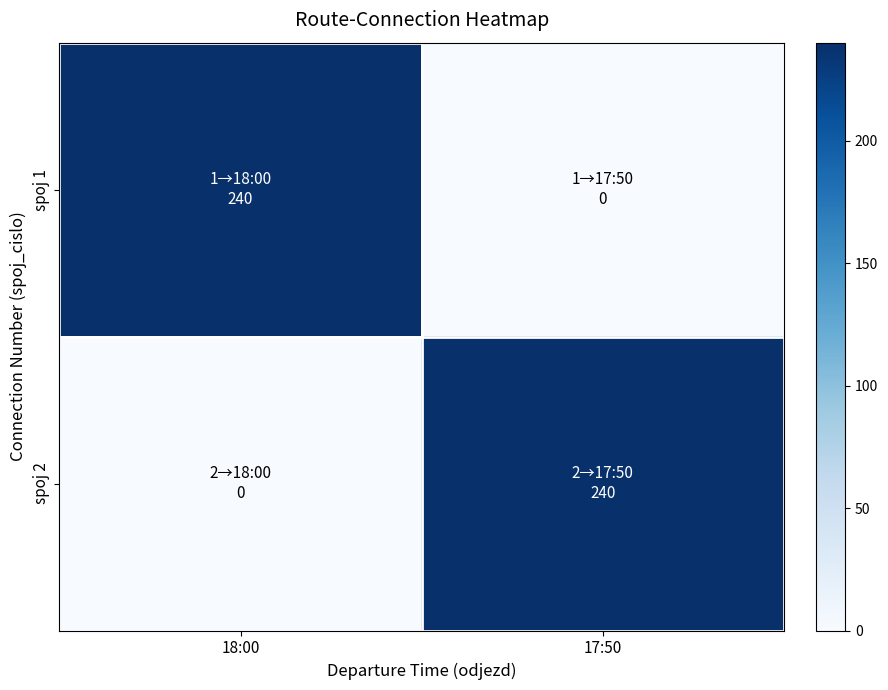

How many categories are shown in the chart?

2